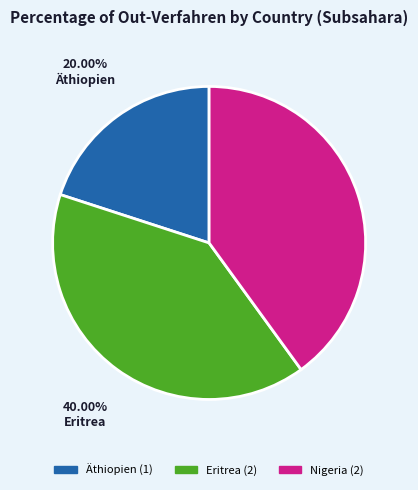

What percentage is NOT represented by Eritrea?

60.0%